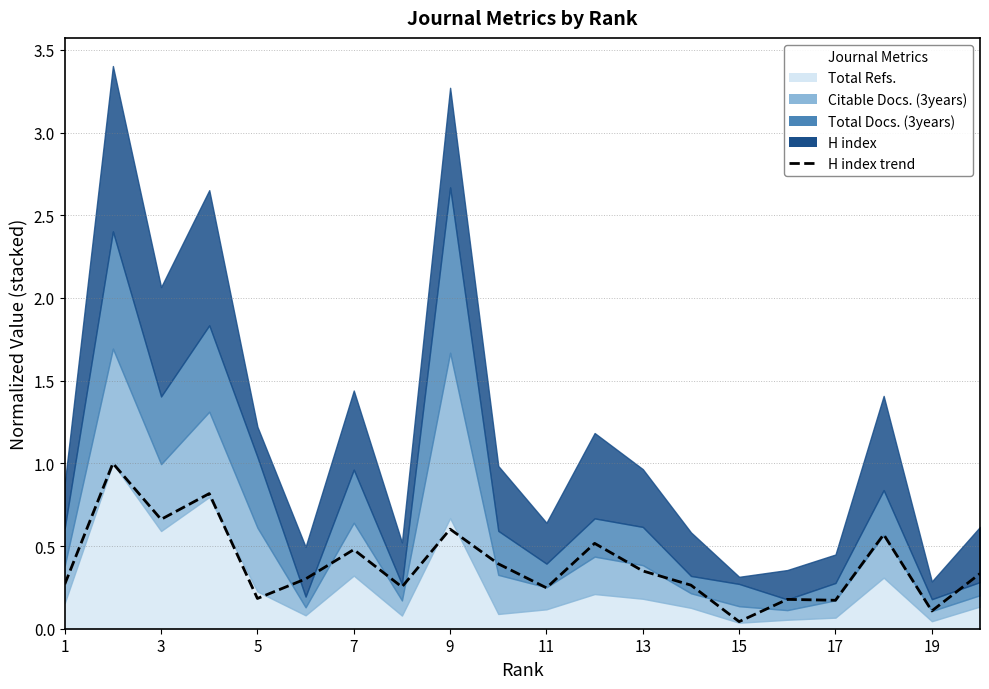

Read the value at 15.

0.3